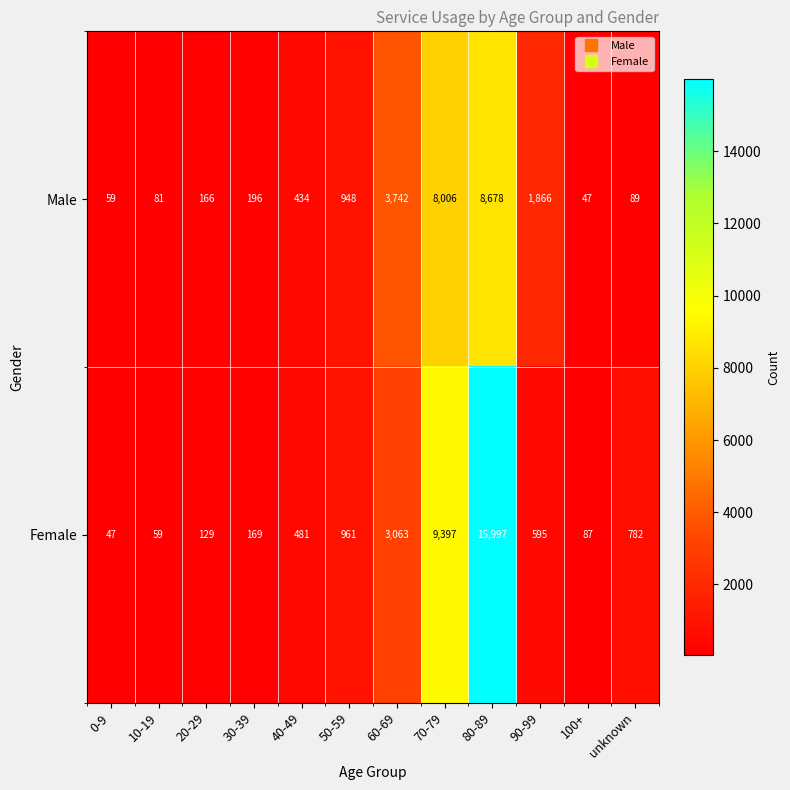

At 0-9, list the series in order from smallest to largest.

Female, Male